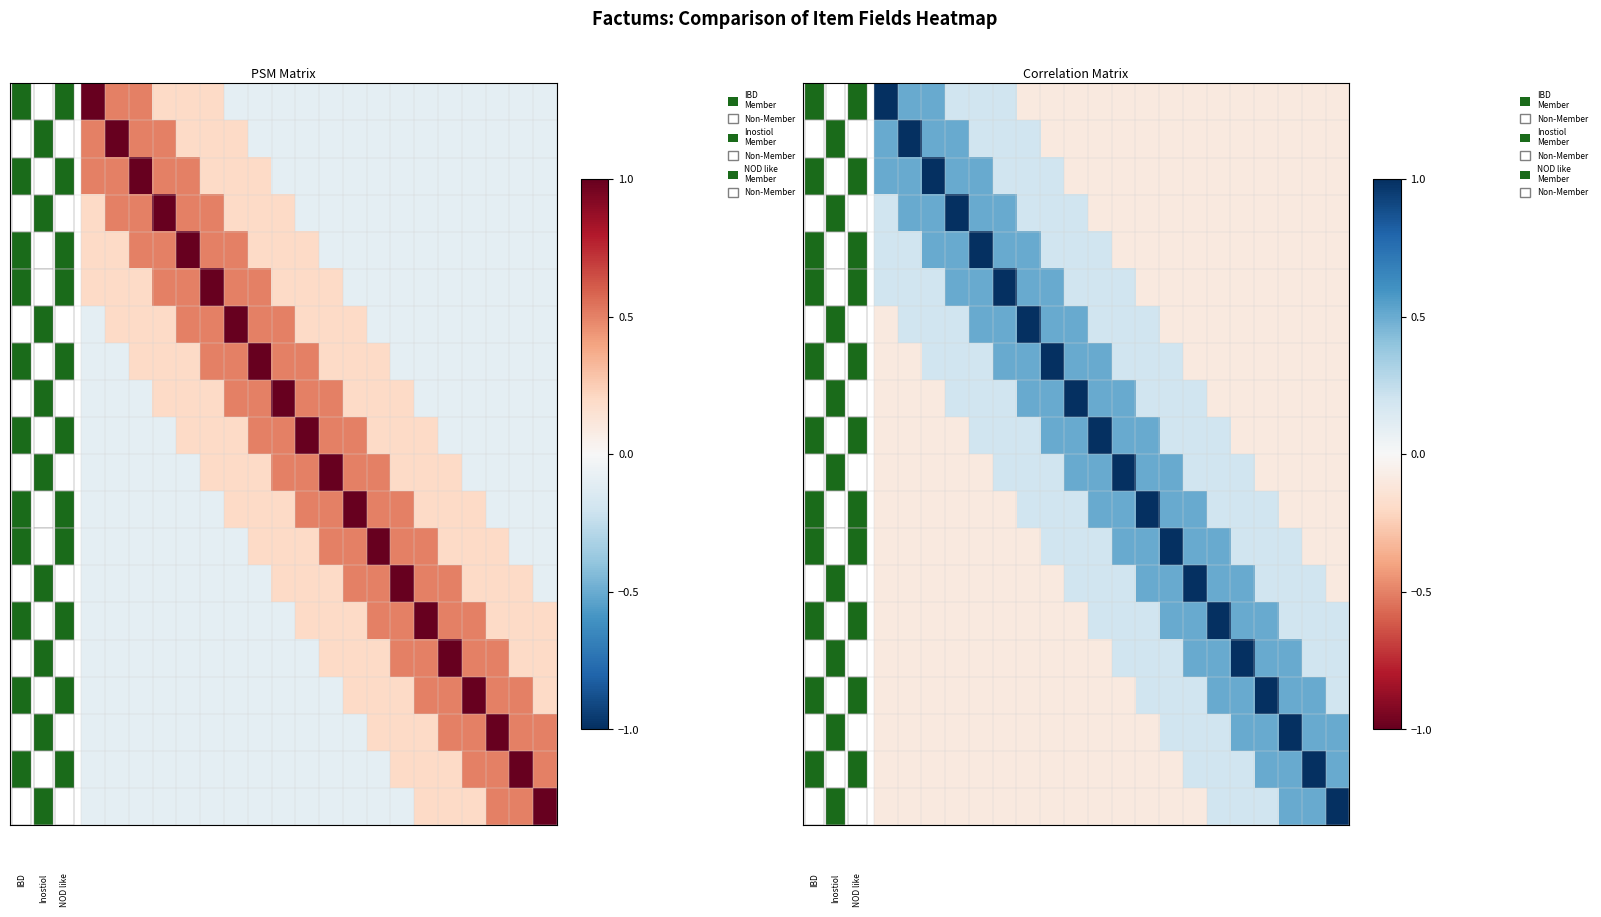

What is the total value across all series at 3?

2.7